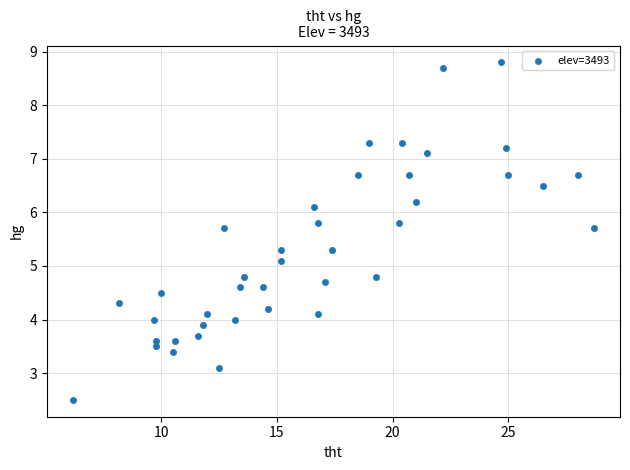

What is the range of X values (max minus min)?

22.5